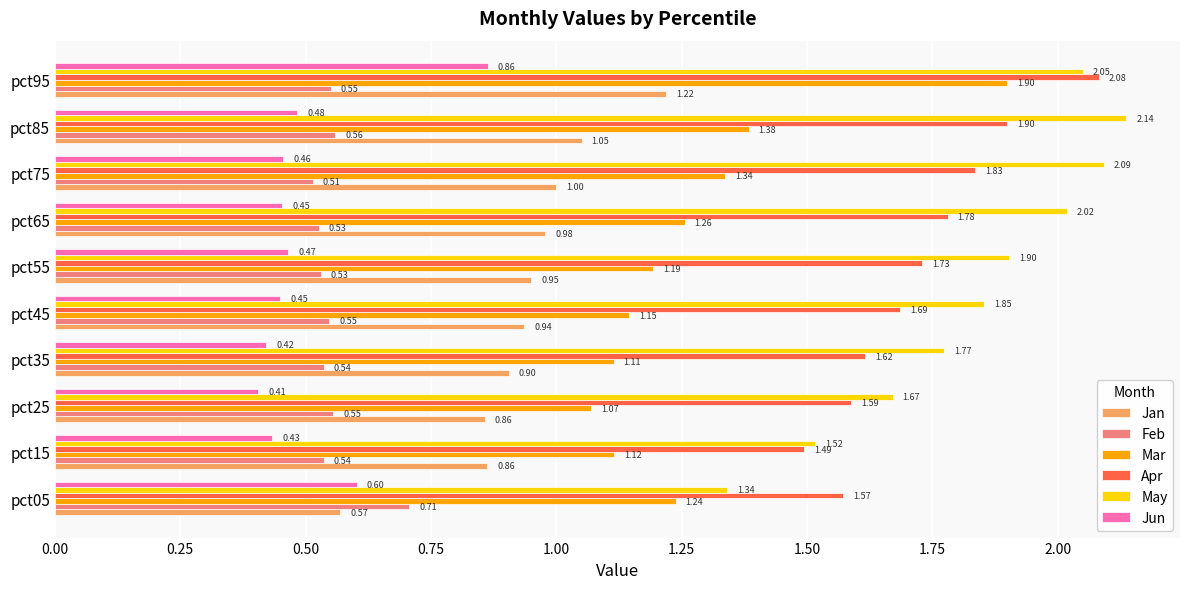

What is the sum of all Apr values?

17.3